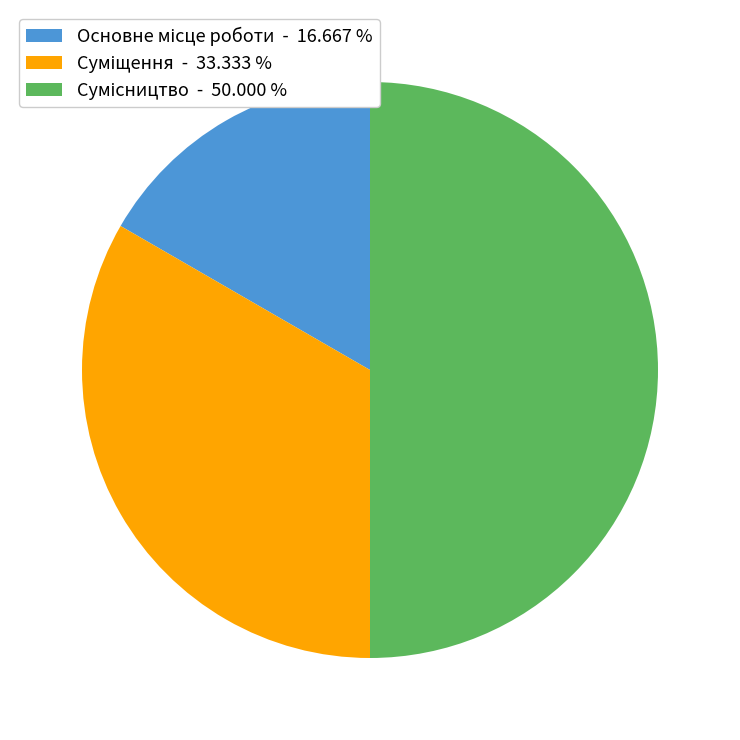

How many segments does this pie chart have?

3